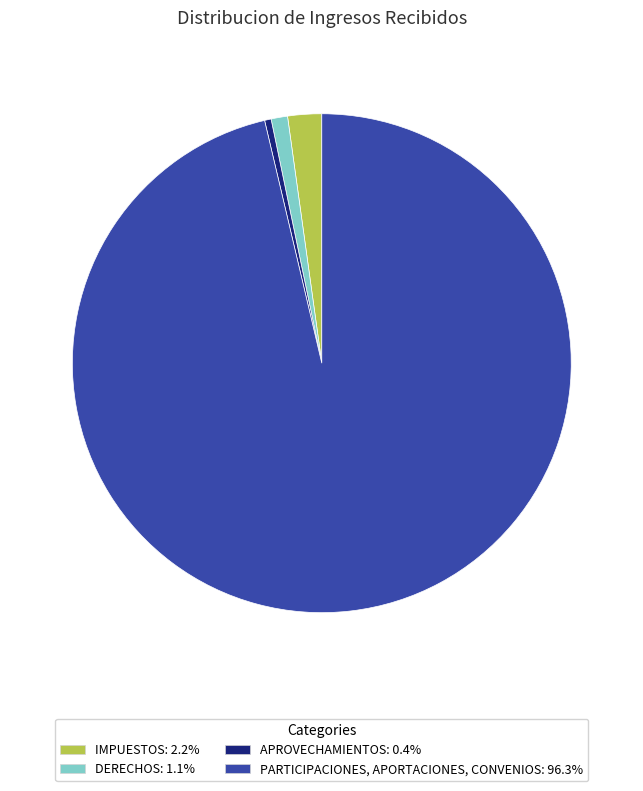

How many segments does this pie chart have?

4